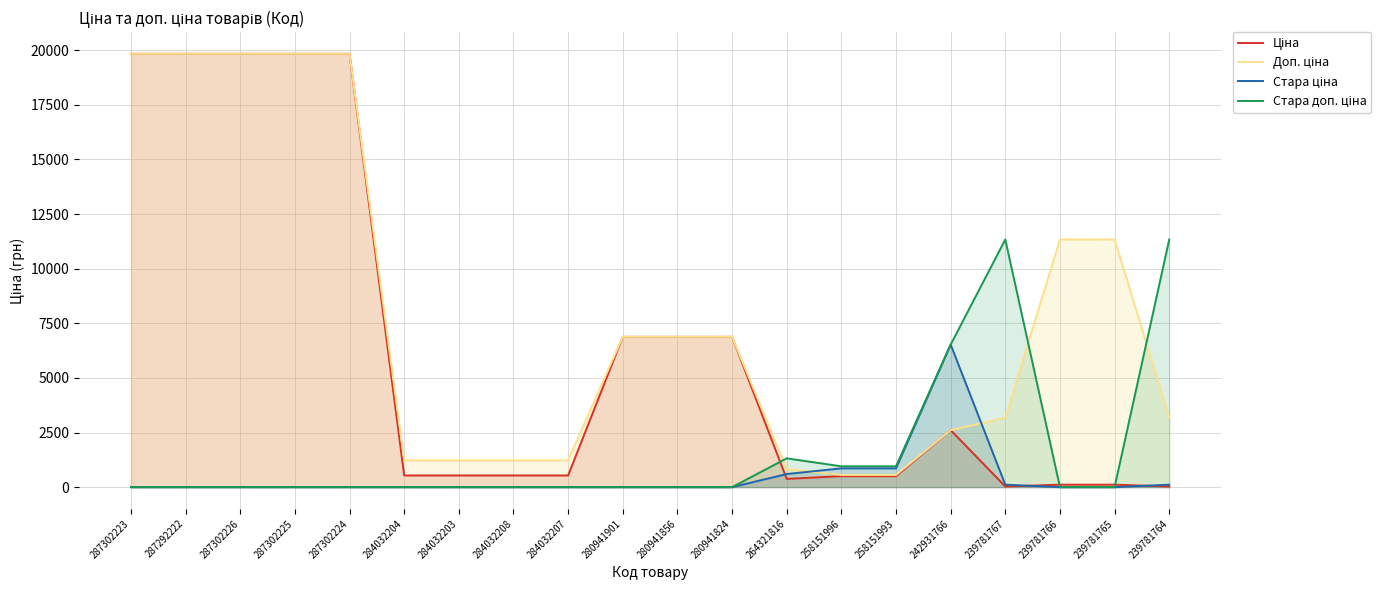

Rank the series by their maximum value, from lowest to highest.

Стара ціна, Стара доп. ціна, Ціна, Доп. ціна